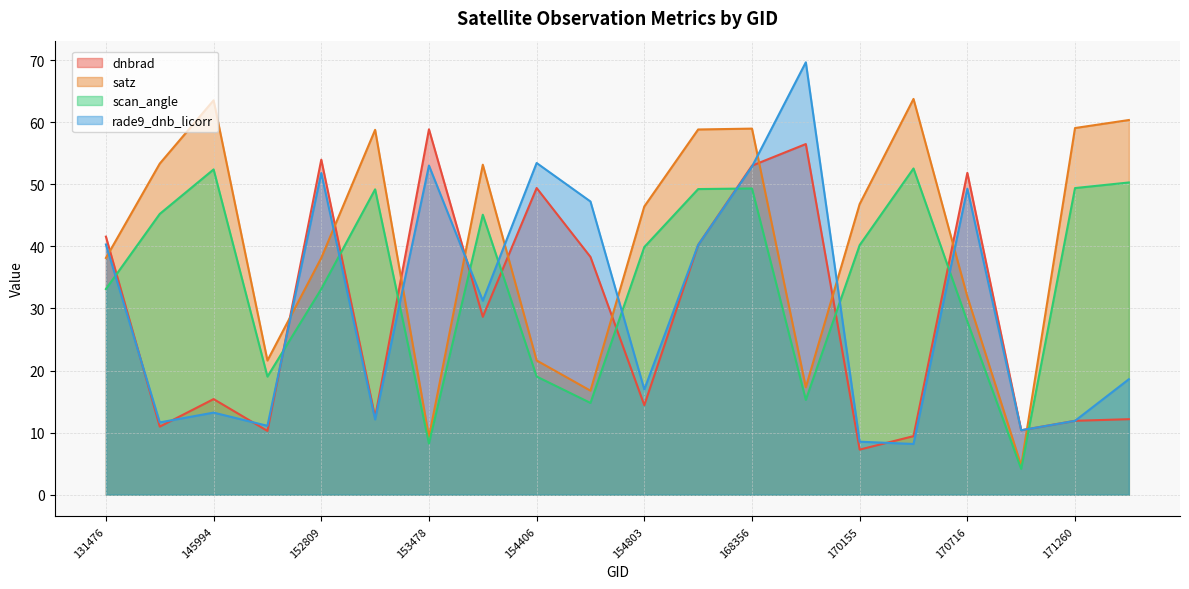

Does the chart display data point markers on the line(s)?

No